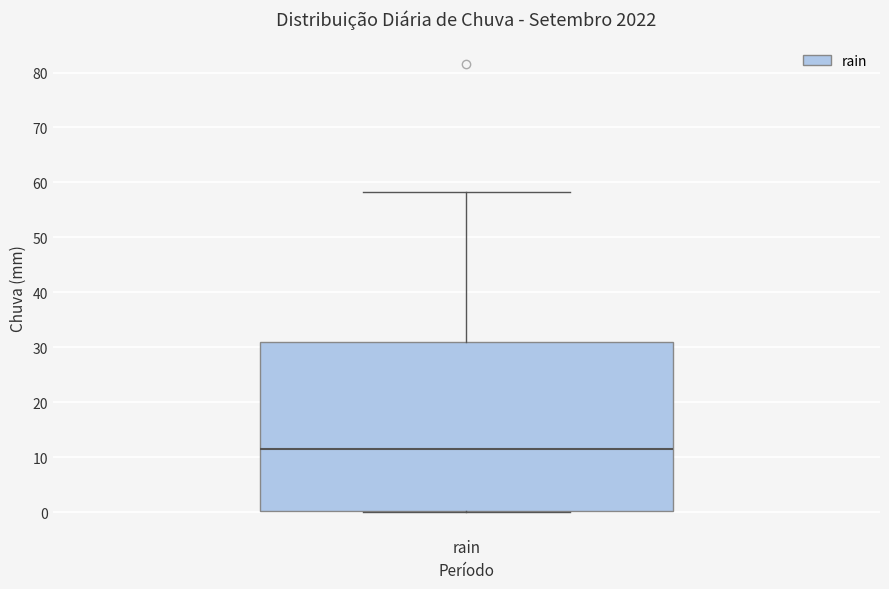

Where is the lower edge of the box for rain on the y-axis? The values are not printed on the chart, so give them approximately, as read against the axis.

0